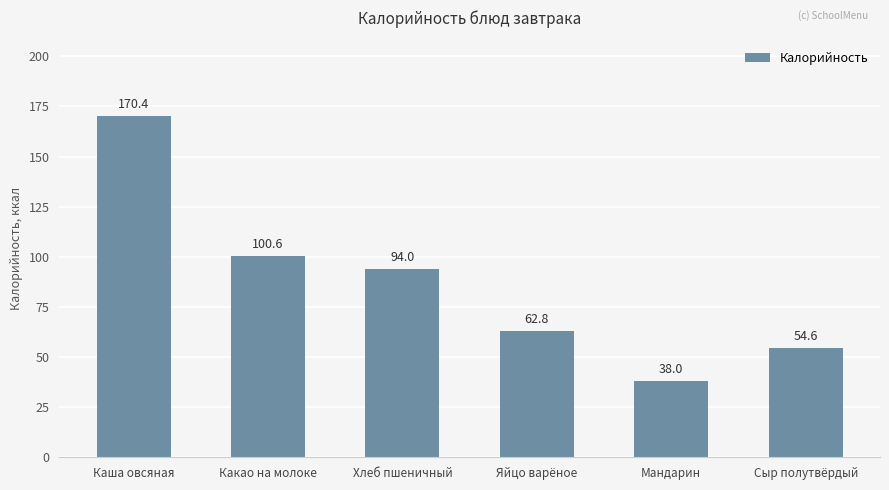

How many data points are less than 94?

3